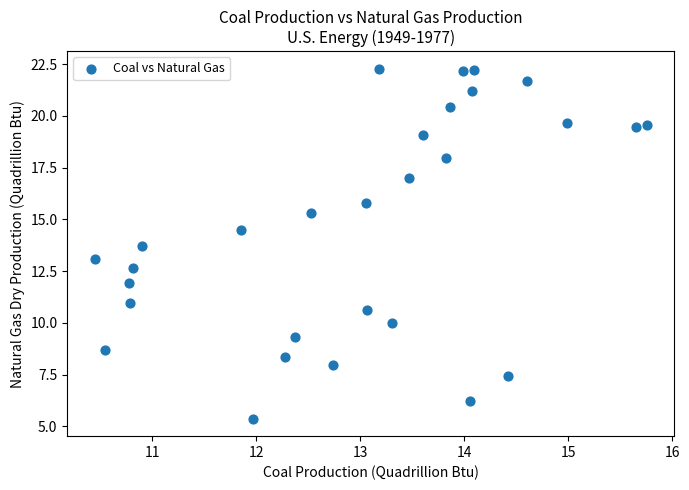

What is the range of X values (max minus min)?

5.3